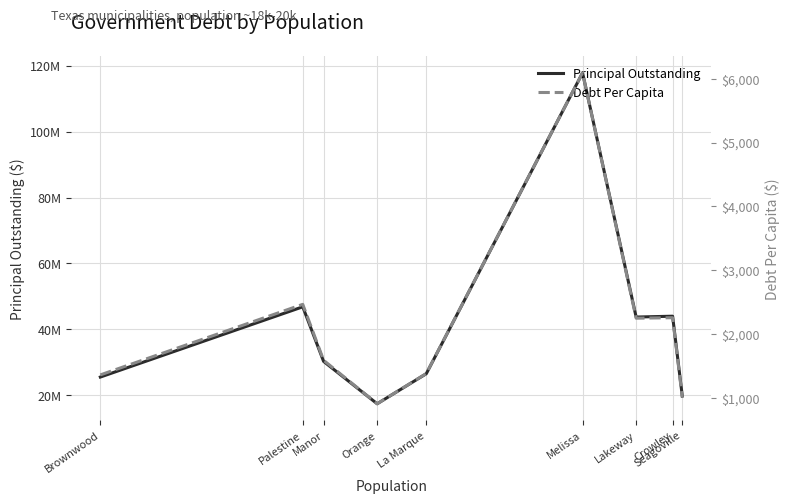

How many values in the Debt Per Capita series are below 1590?

4